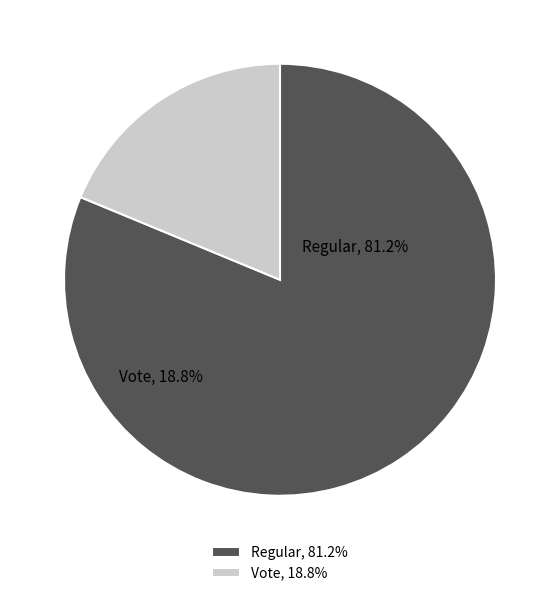

To the nearest percent, what is the difference between the Vote and Regular slice percentages?

62%